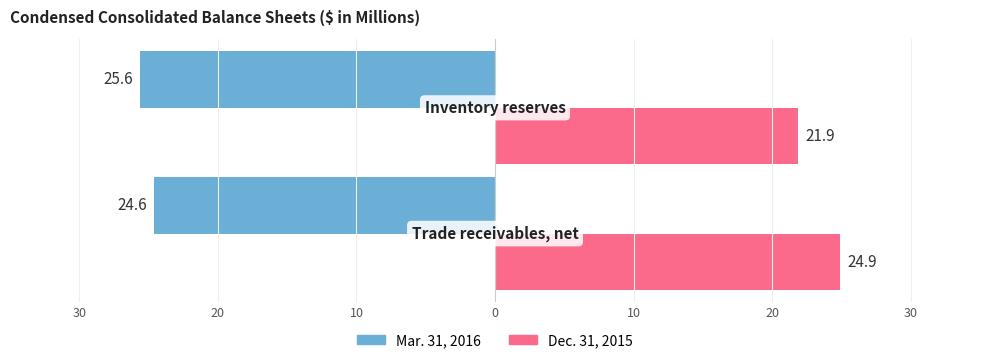

What are all the series names shown in the legend?

Mar. 31, 2016, Dec. 31, 2015